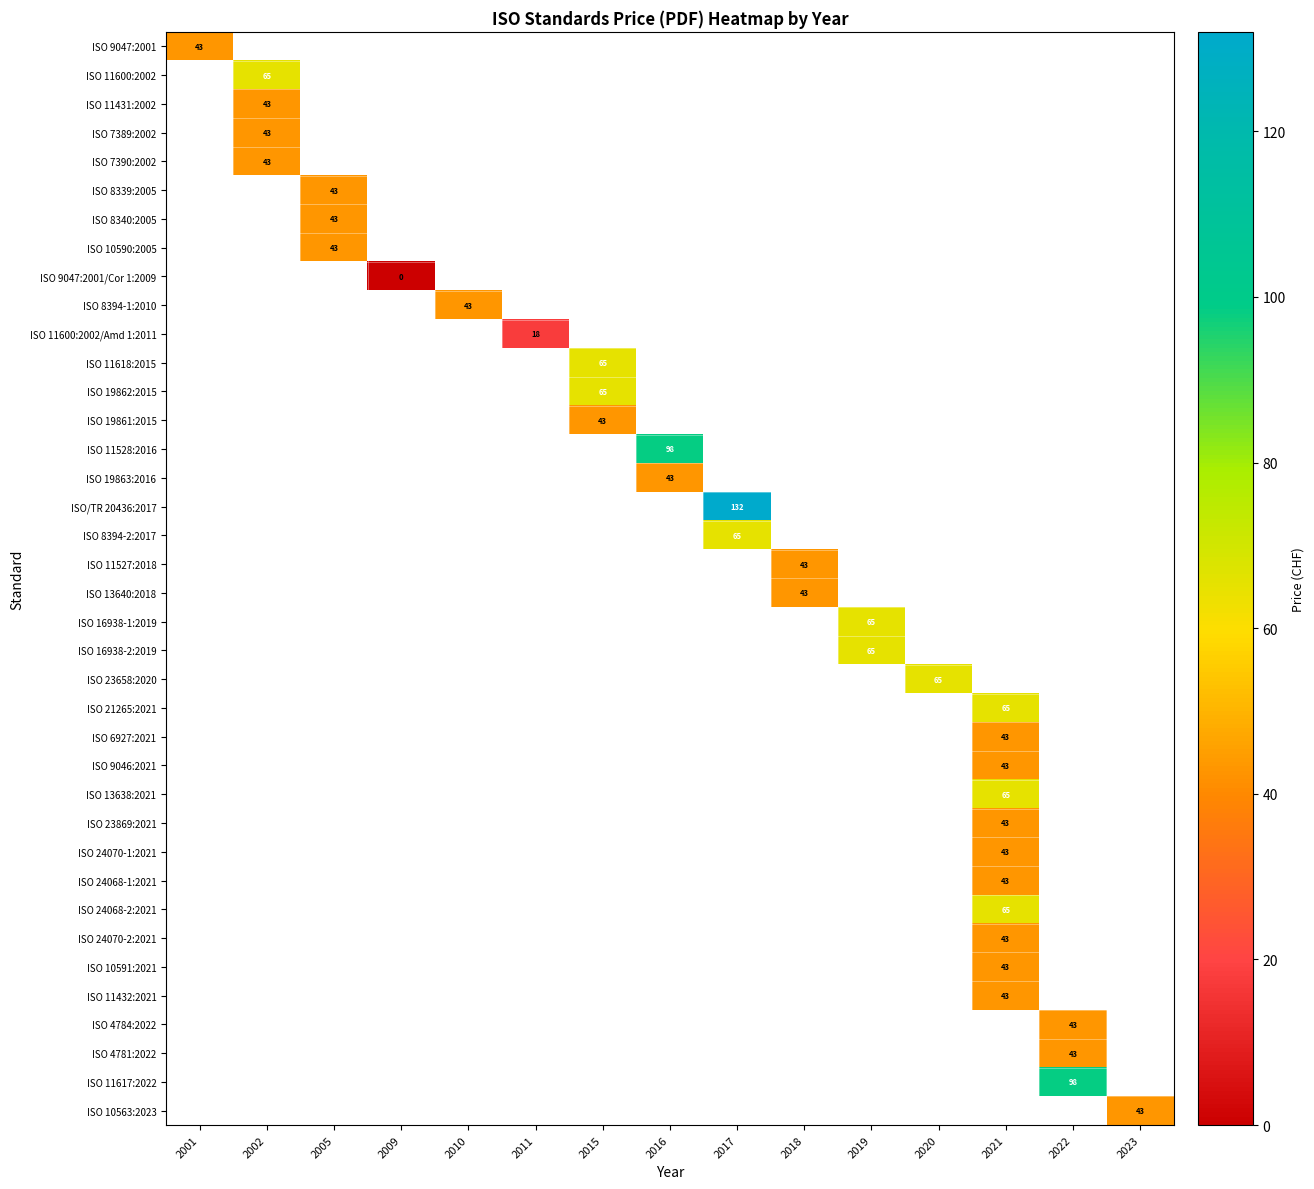

True or false: ISO 4781:2022 has a value of 64 at 2022.

False